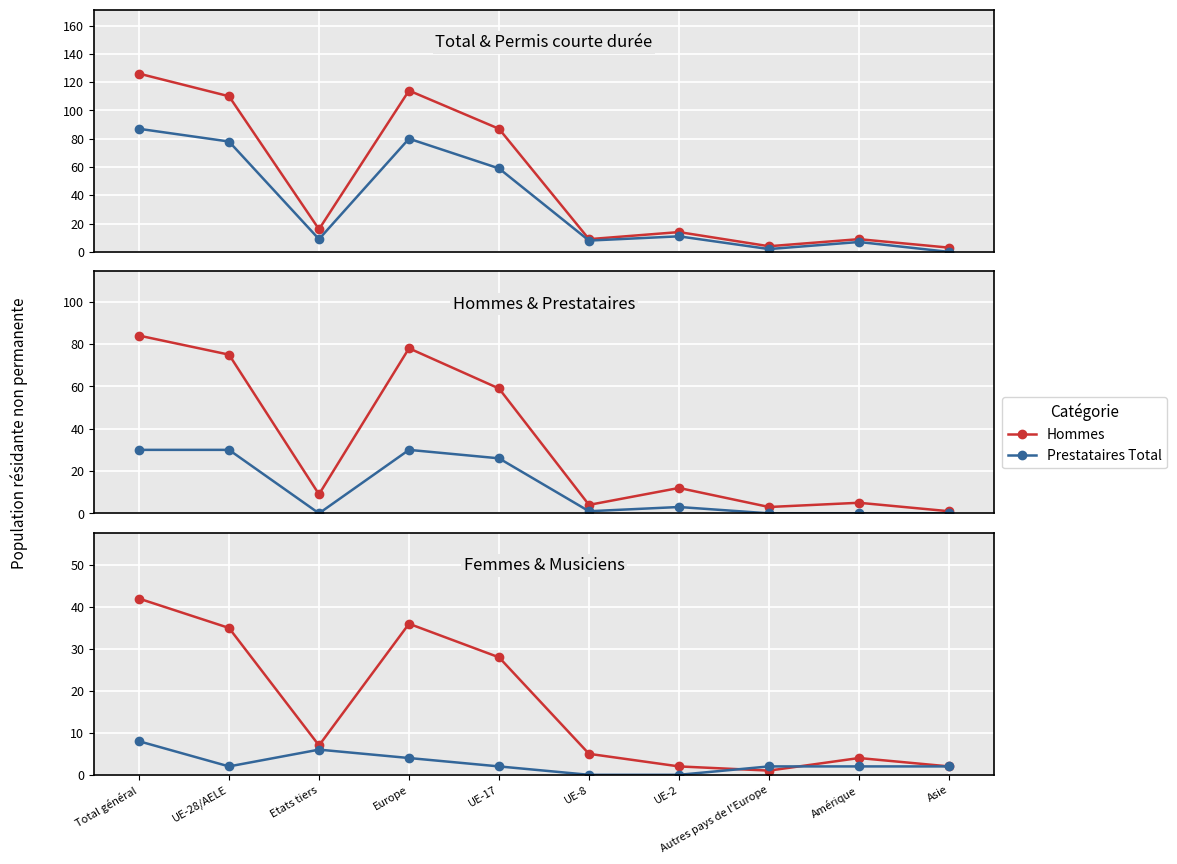

Is it true that Permis courte durée Total equals 0 at Asie?

True